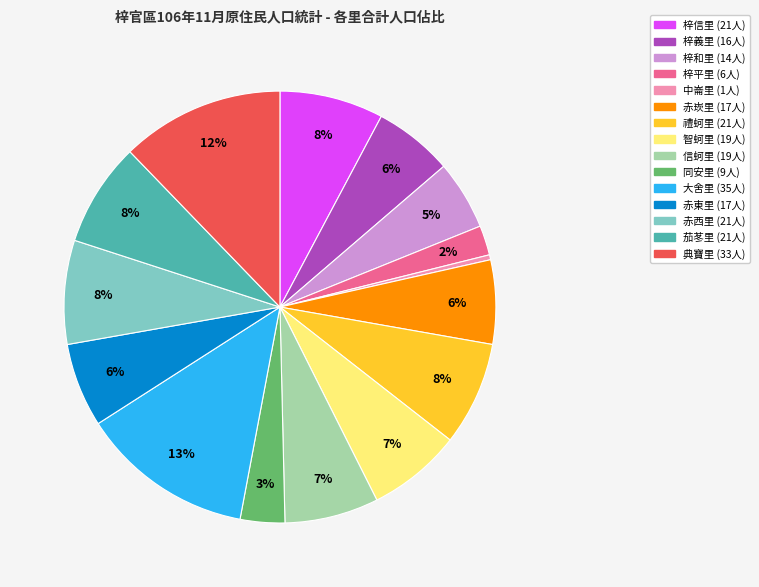

True or false: 茄苳里 accounts for 8% of the total.

True